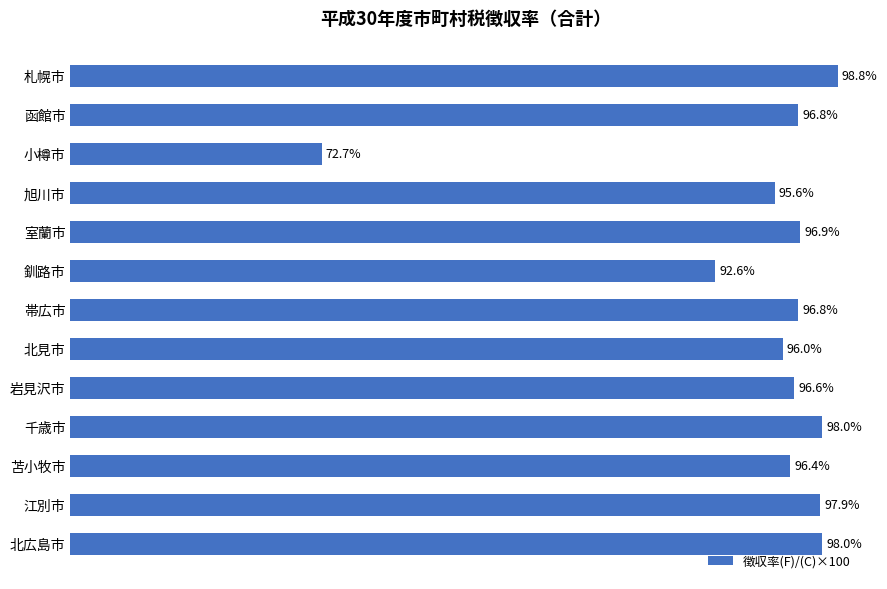

Which label corresponds to the largest value in the chart?

札幌市